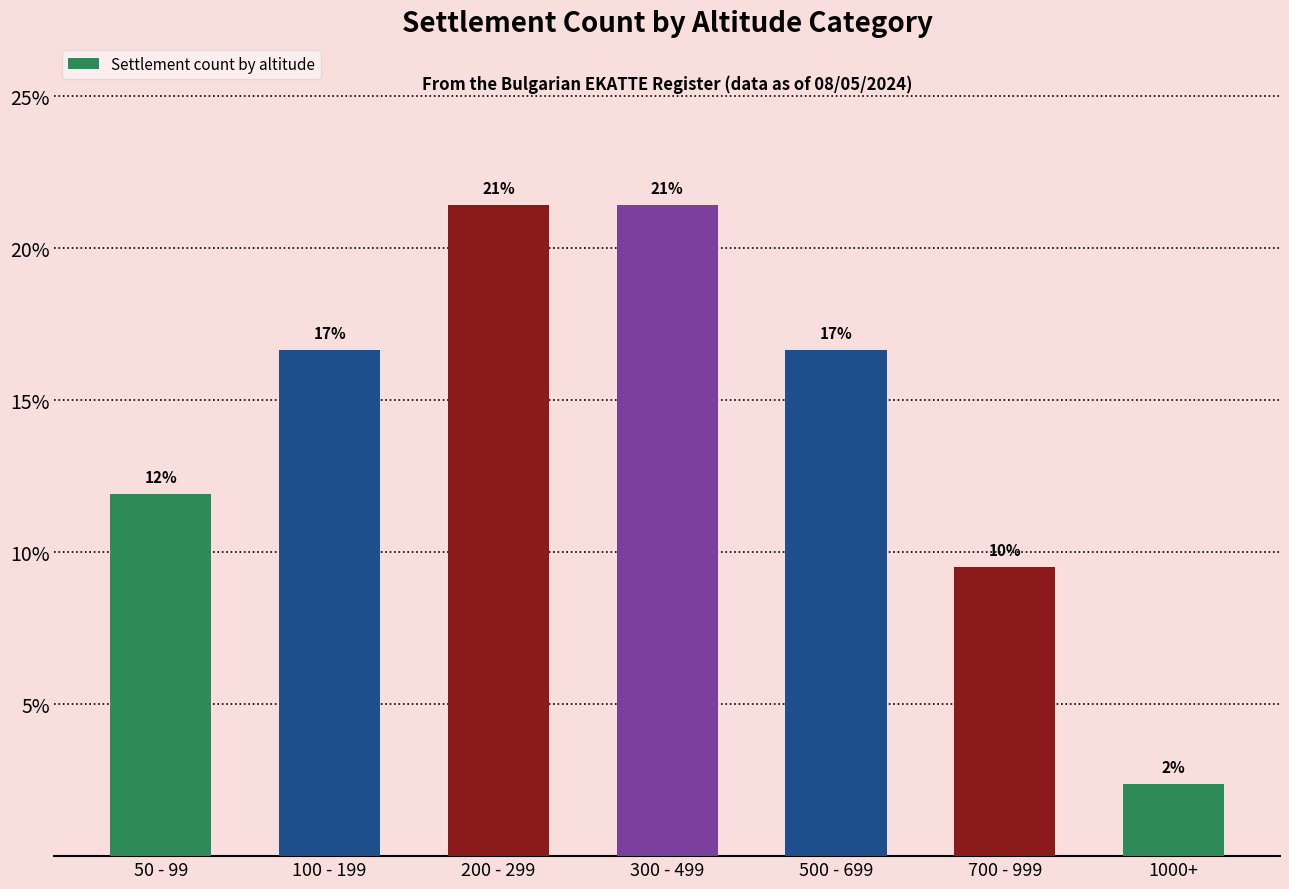

Does the chart contain any negative values?

No